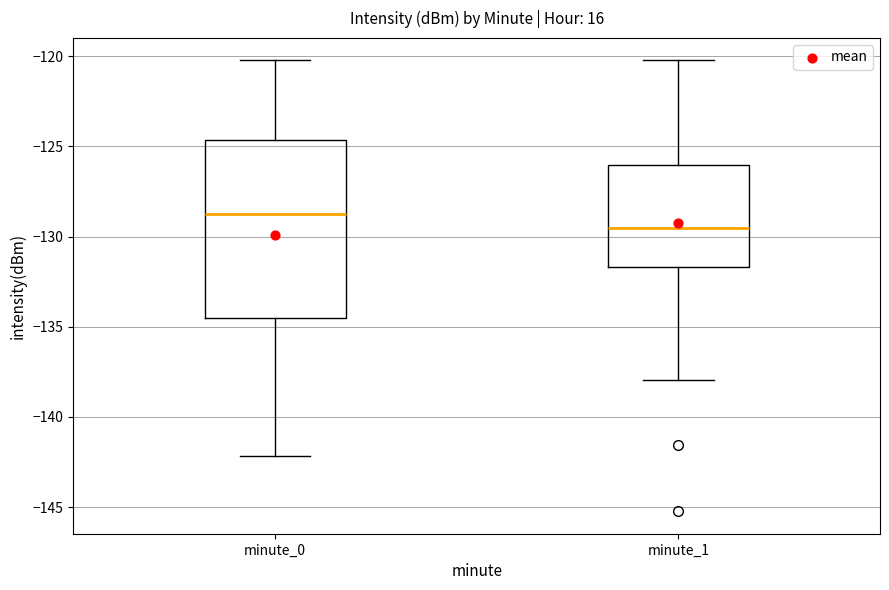

Reading left to right, transcribe this box plot: for each box, give where its median line is, the range the box spans, and where its two whiskers end, as read against the y-axis. The values are not printed on the chart, so give them approximately, as read against the axis.

minute_0: median -128.5, box -134.5 to -124.5, whiskers -142.0 to -120.0
minute_1: median -129.5, box -131.5 to -126.0, whiskers -138.0 to -120.0